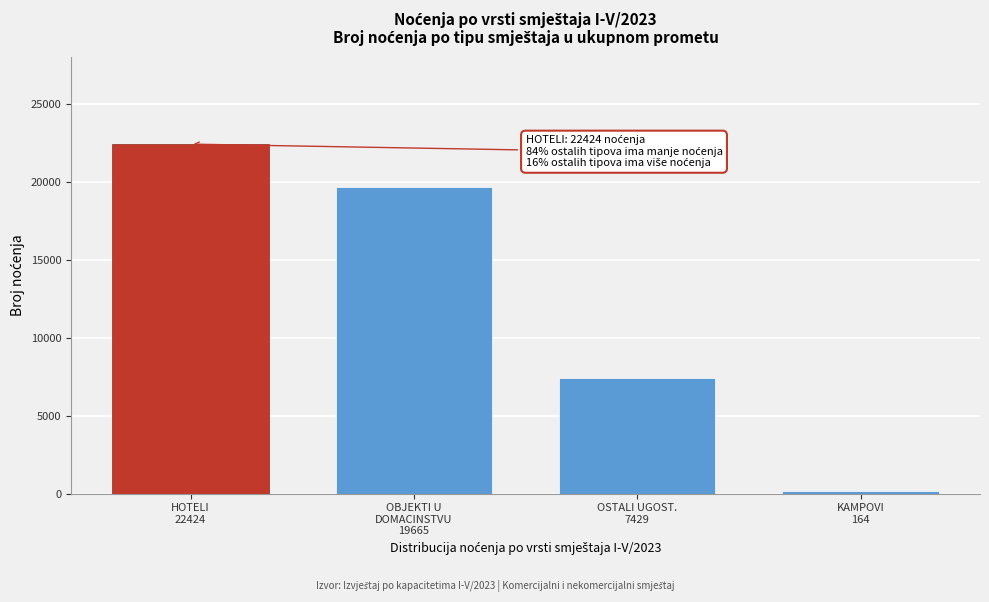

Reading right to left, transcribe all the data shown in this chart.

164	7429	19665	22424